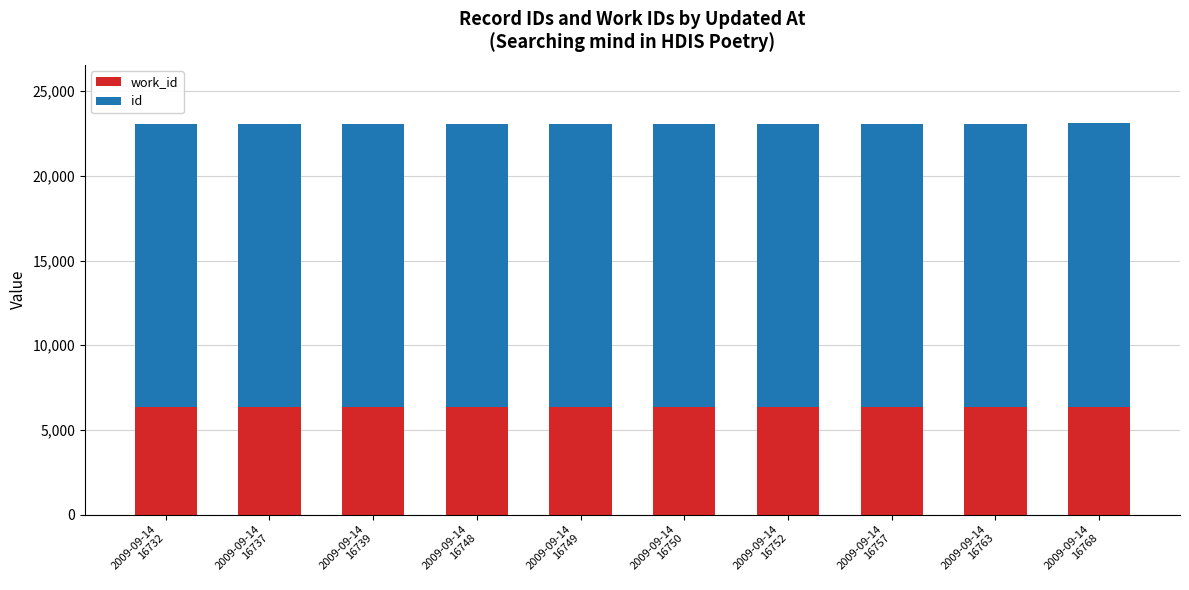

Are the bars horizontal?

No